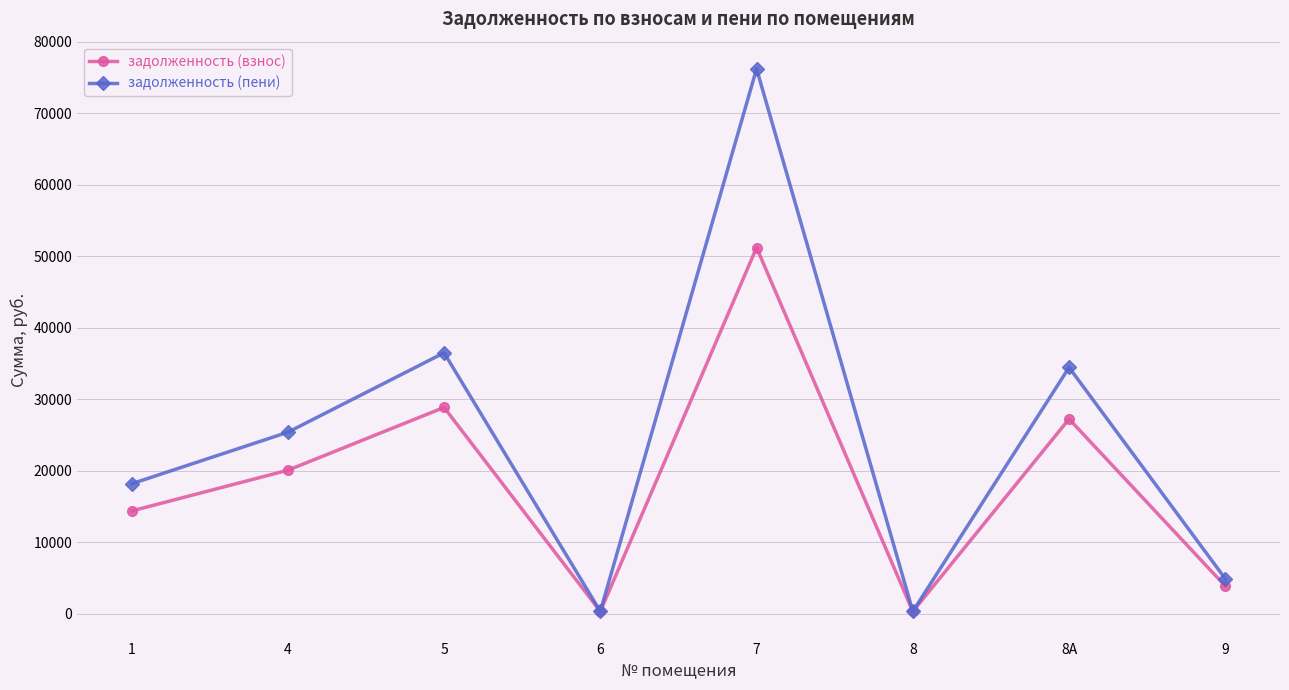

What is the label of the 5th point from the right?

6